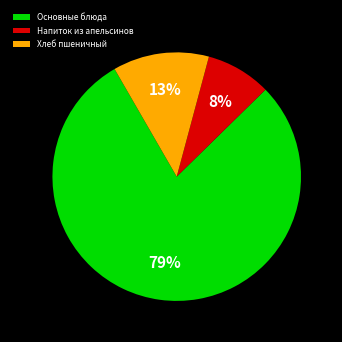

To the nearest percent, what is the average slice percentage?

33%